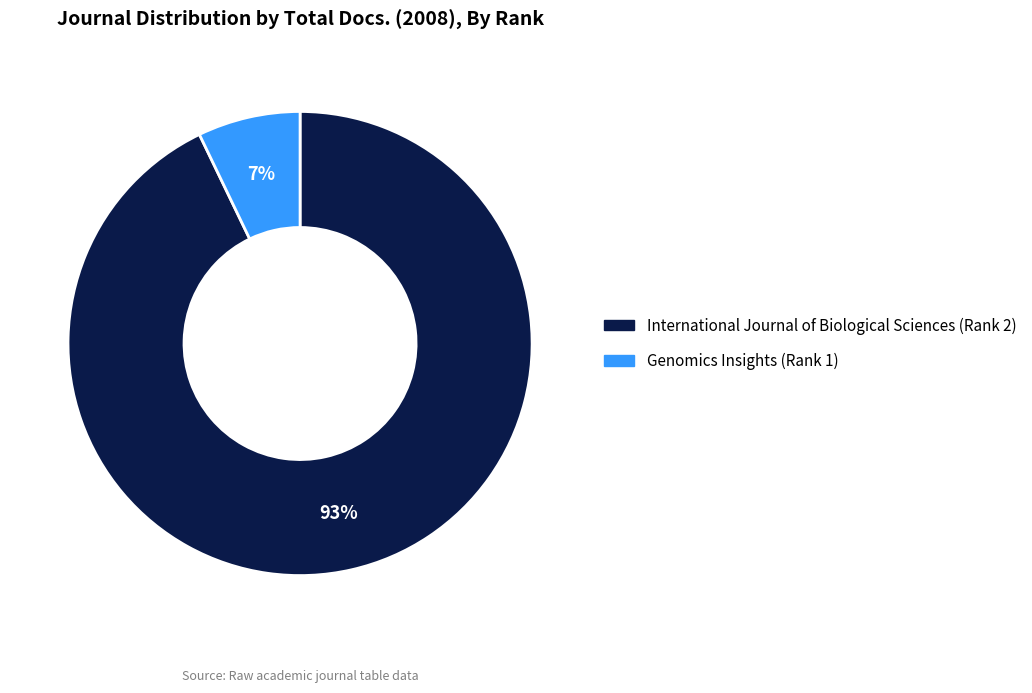

Which slice is the smallest?

Genomics Insights (Rank 1)